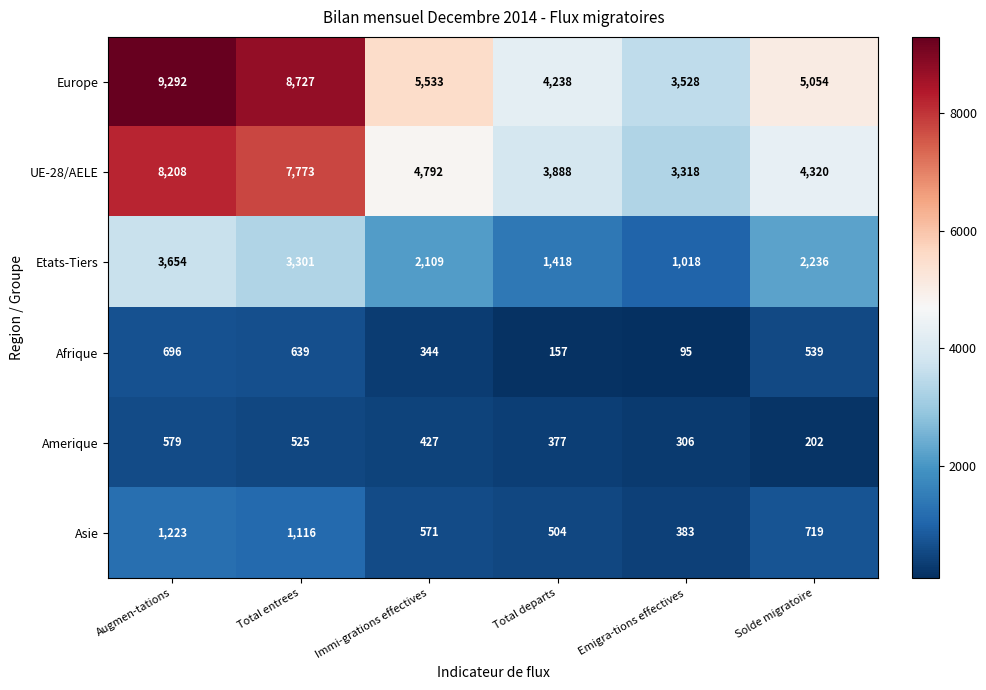

What is the total value across all series at Augmen-tations?

23652